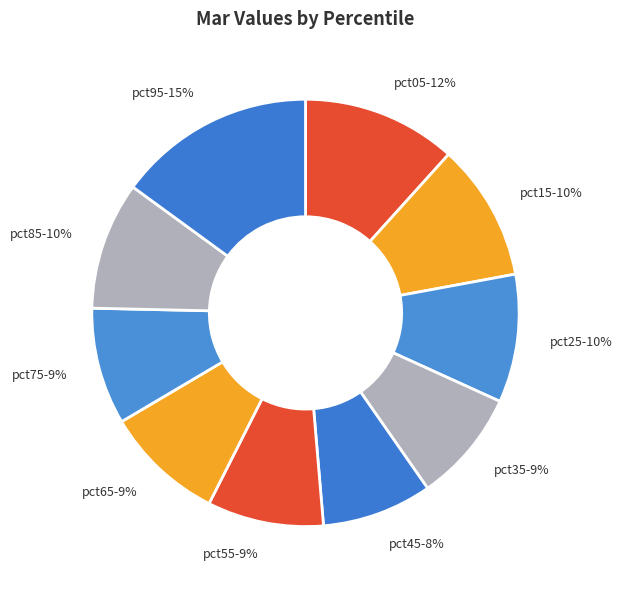

Which category has the biggest portion of the pie?

pct95